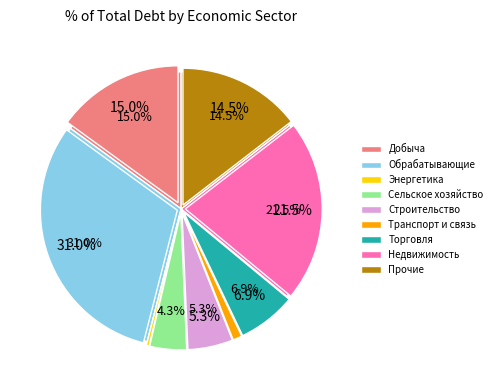

The сельское хозяйство slice represents 10% of the pie. True or false?

False